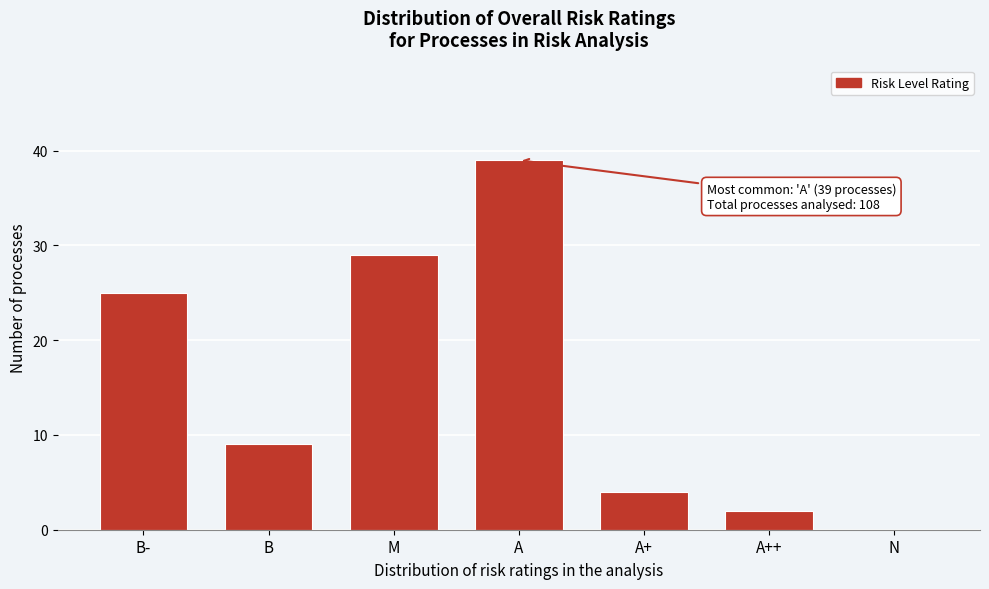

Reading right to left, extract all data points from this chart.

N=0	A++=2	A+=4	A=39	M=29	B=9	B-=25